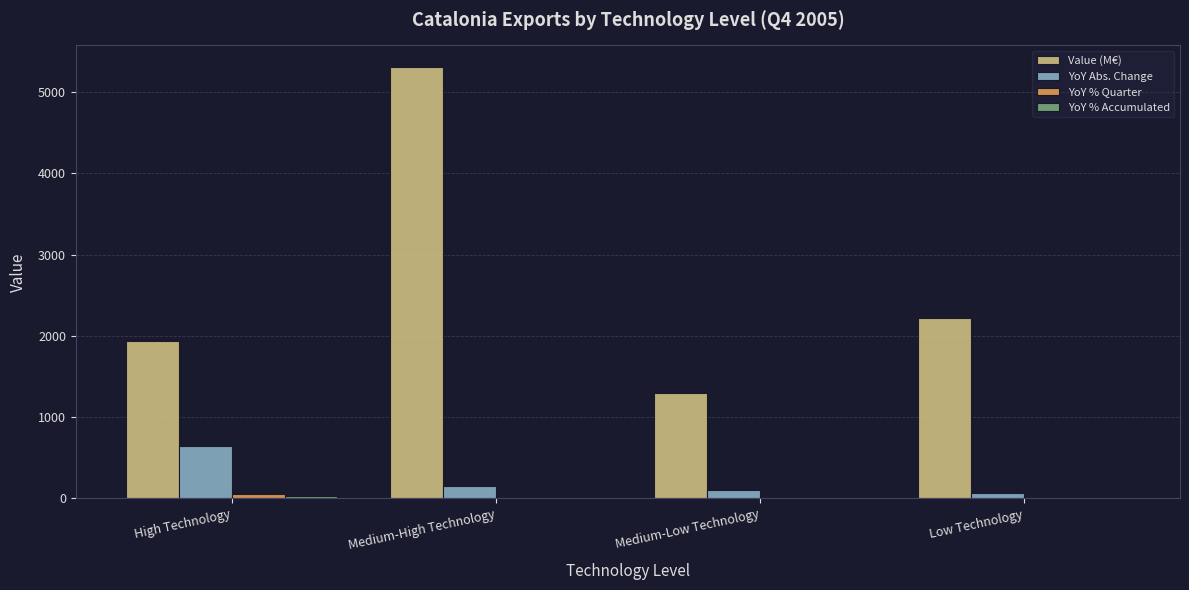

Which category has the highest value in the Value (M€) series?

Medium-High Technology